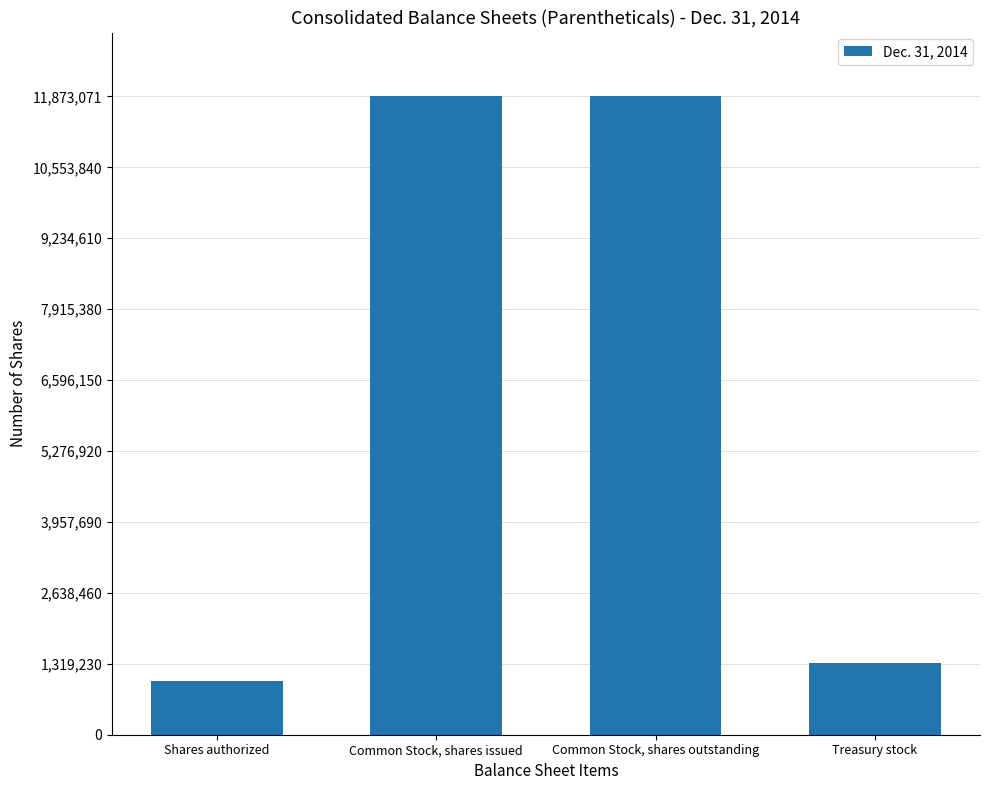

Read the value at Common Stock, shares issued, to the nearest 50.

11873050